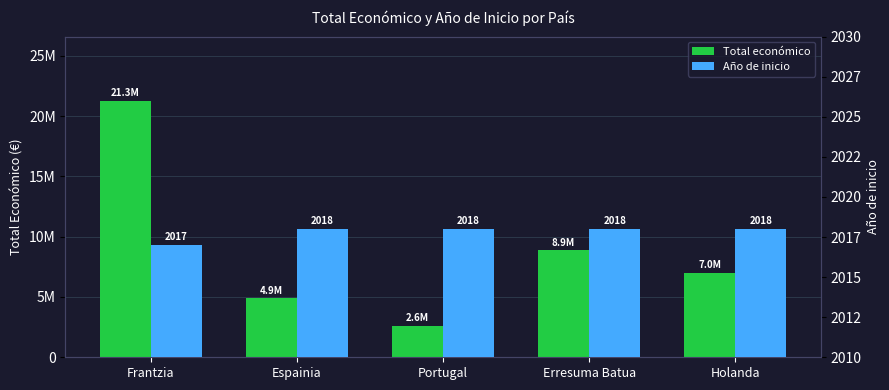

Are the bars horizontal?

No